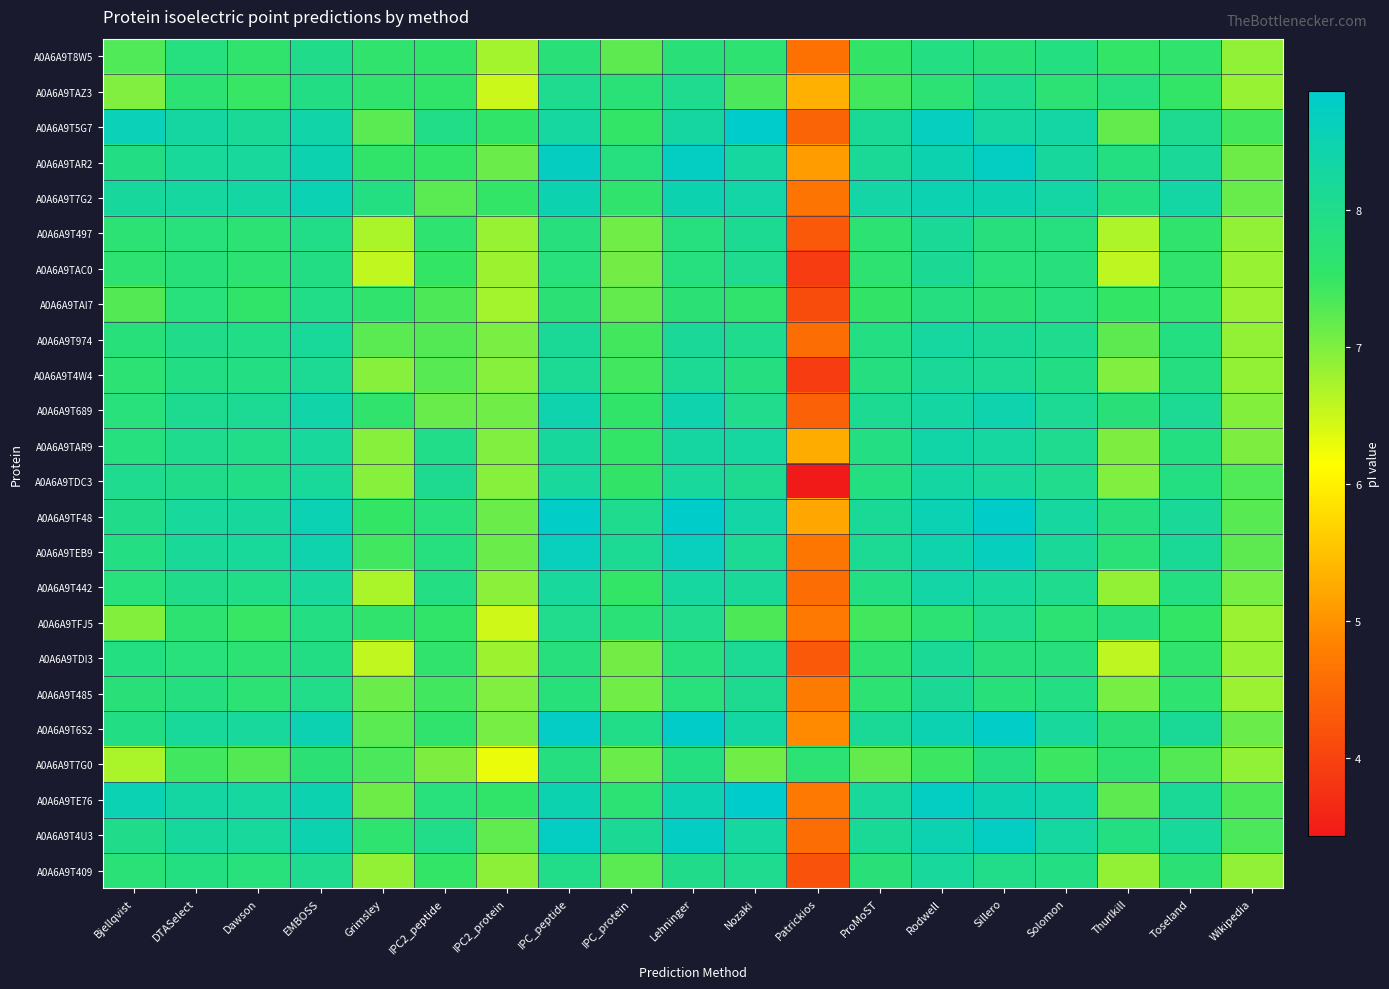

Which has a higher value, Bjellqvist or Toseland?

Toseland